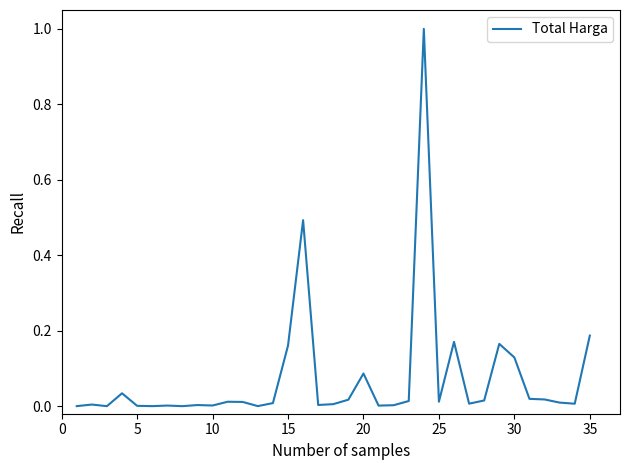

What is the difference between the maximum and minimum values?

1.0